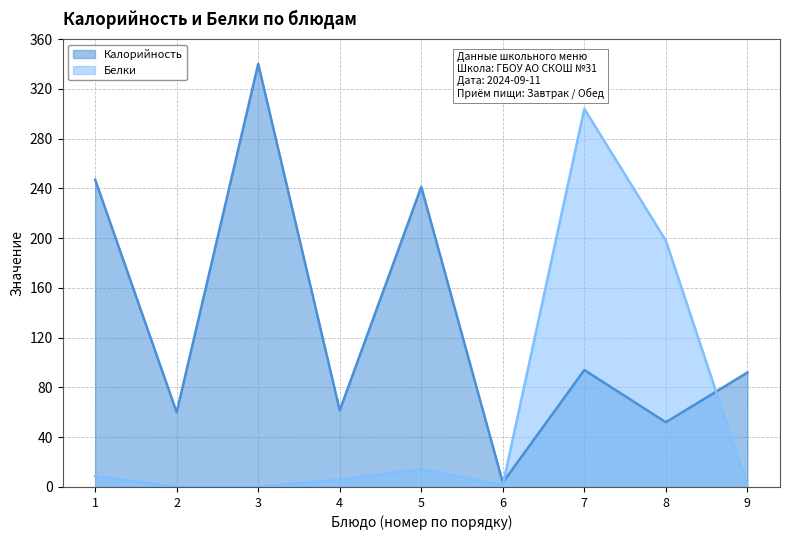

Rank the series at 7 from highest to lowest value.

Белки, Калорийность